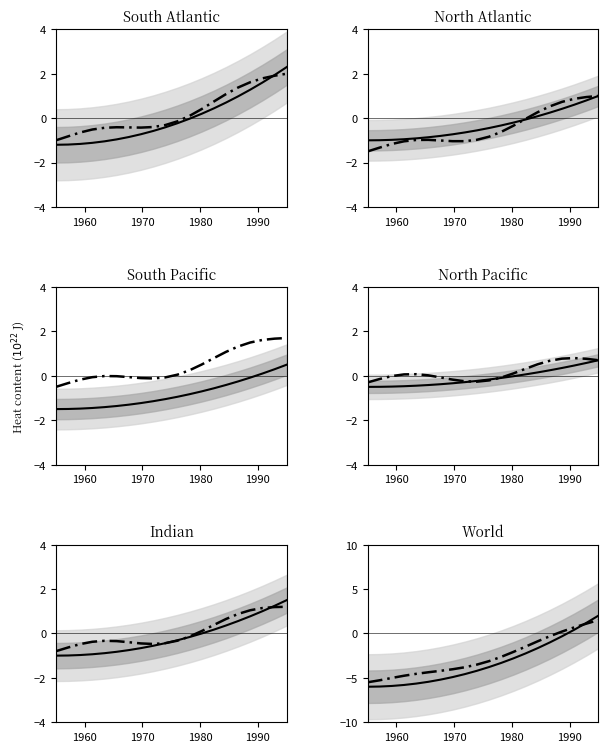

True or false: Observed and Modelled cross at least once.

True